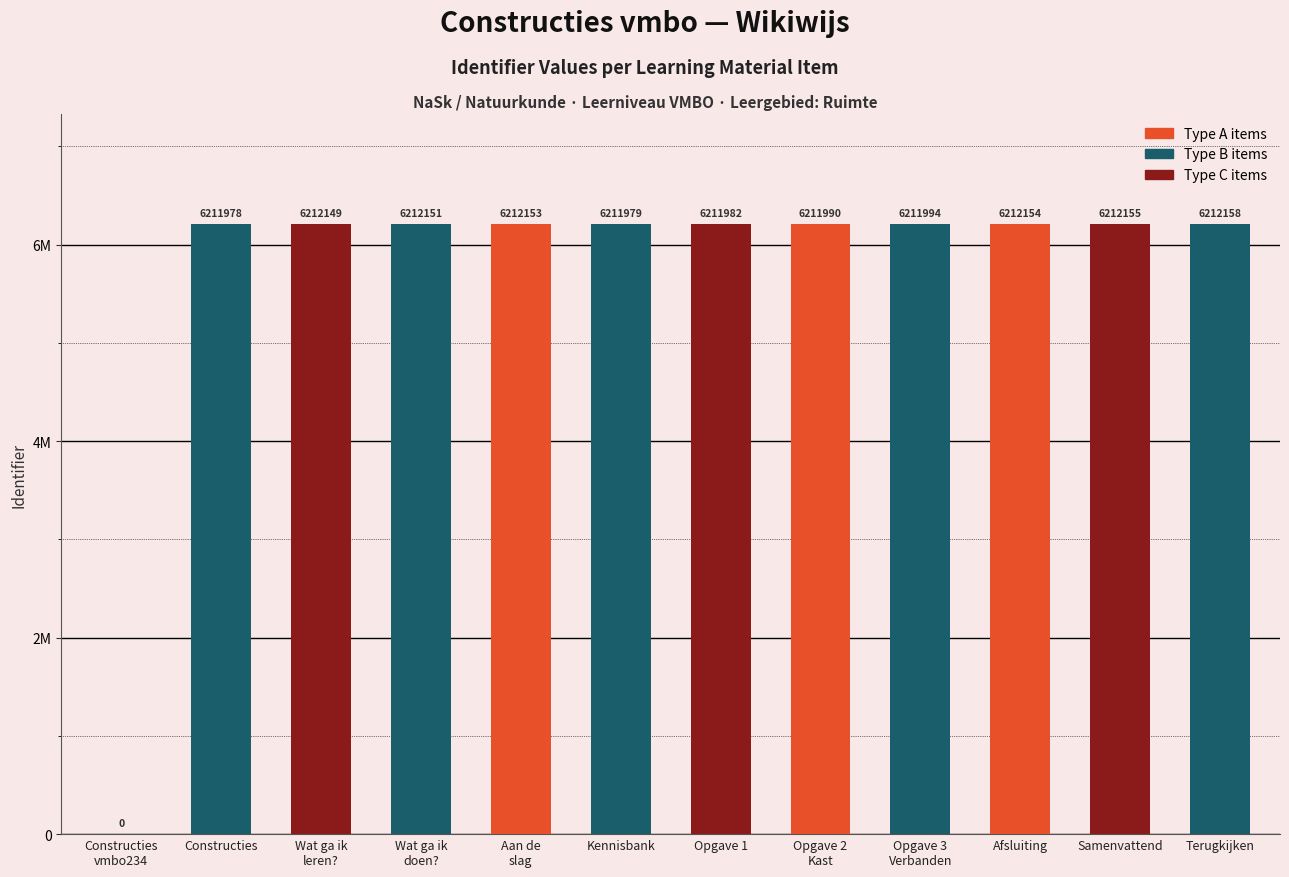

What is the label of the 3rd bar from the right?

Afsluiting